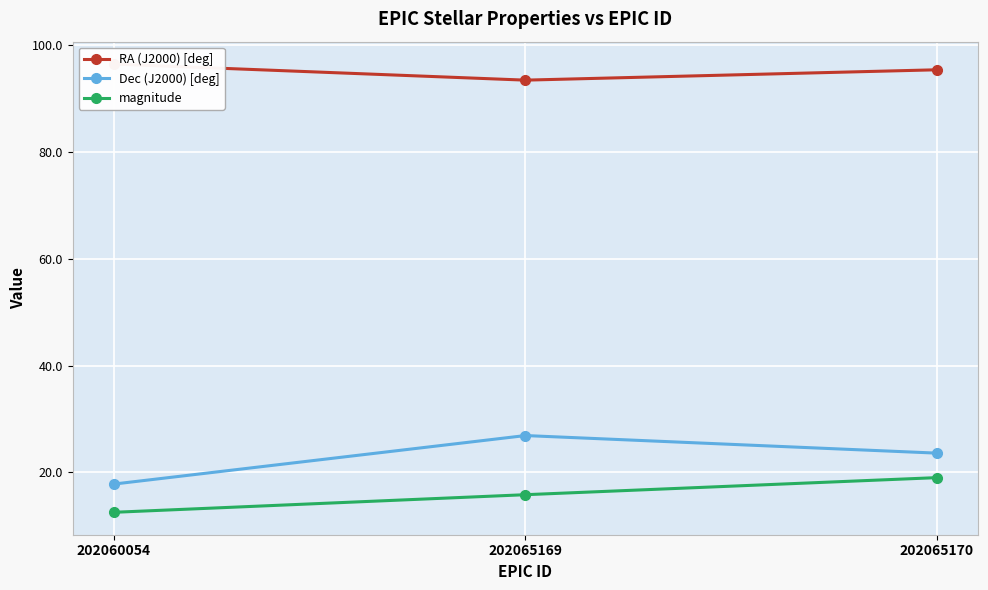

What is the smallest value displayed?

12.5